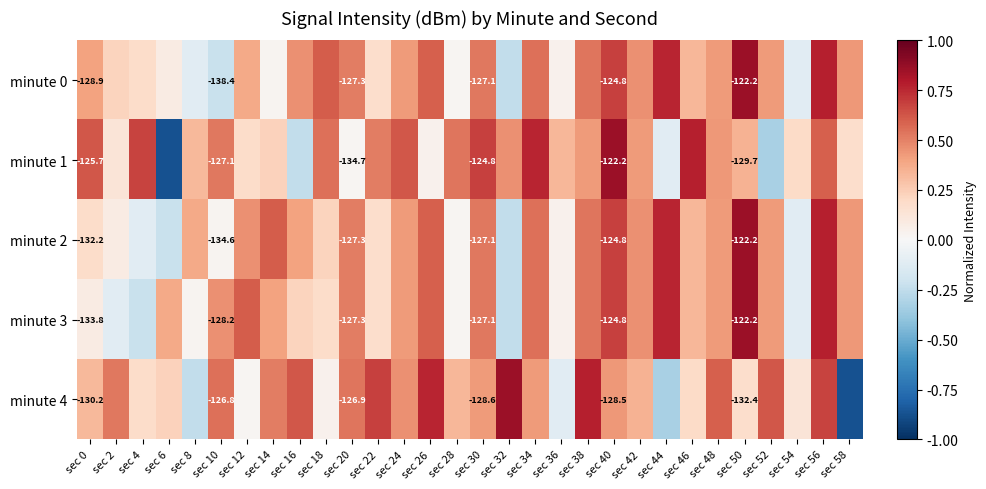

Which category has the lowest value in the minute 4 series?

sec 58